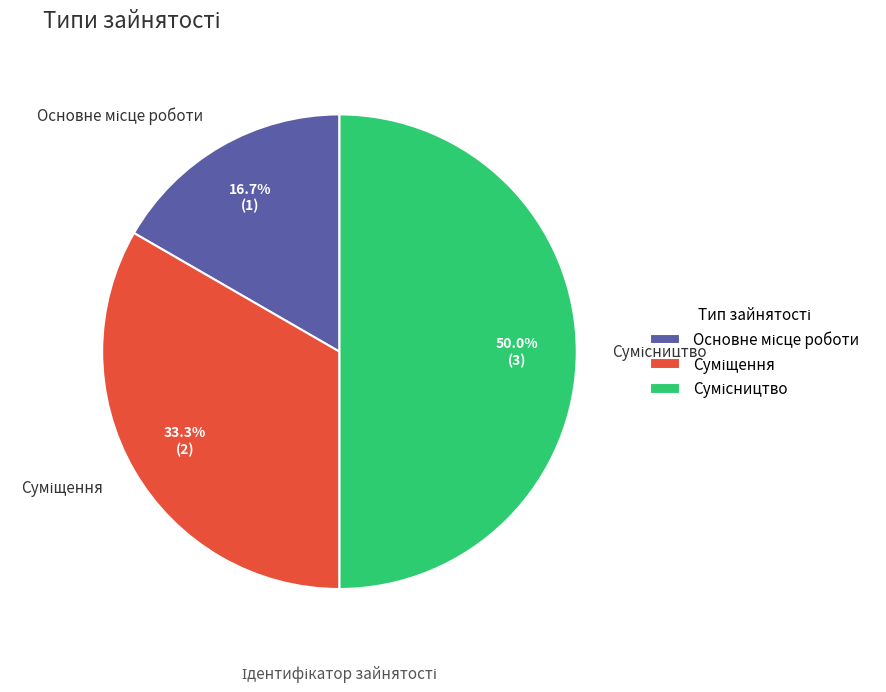

Count the number of slices in the pie.

3